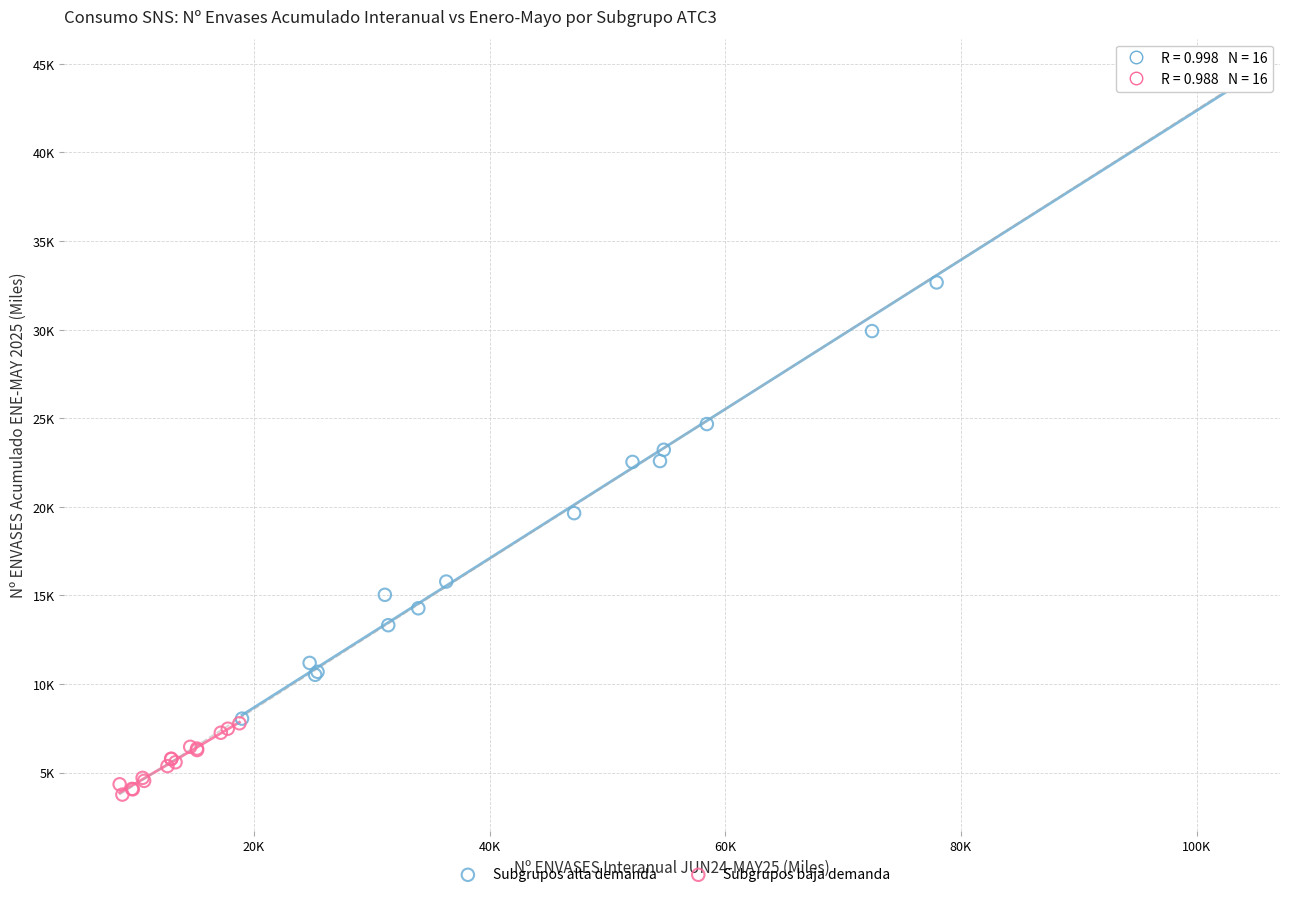

What are all the series names shown in the legend?

Subgrupos alta demanda, Subgrupos baja demanda